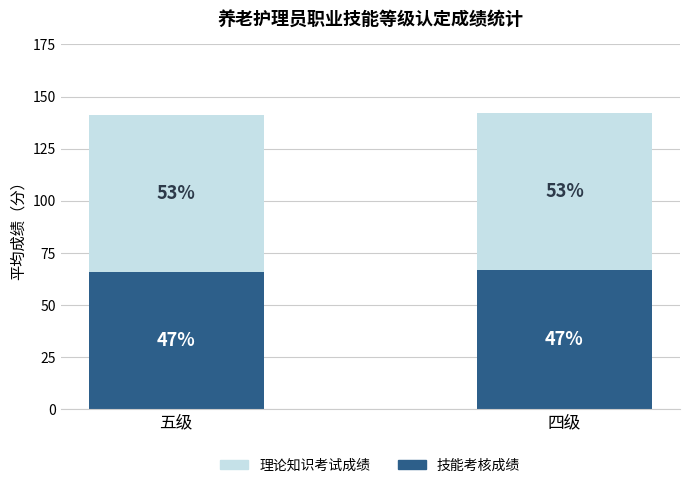

What is the highest value of the 理论知识考试成绩 series?

75.2